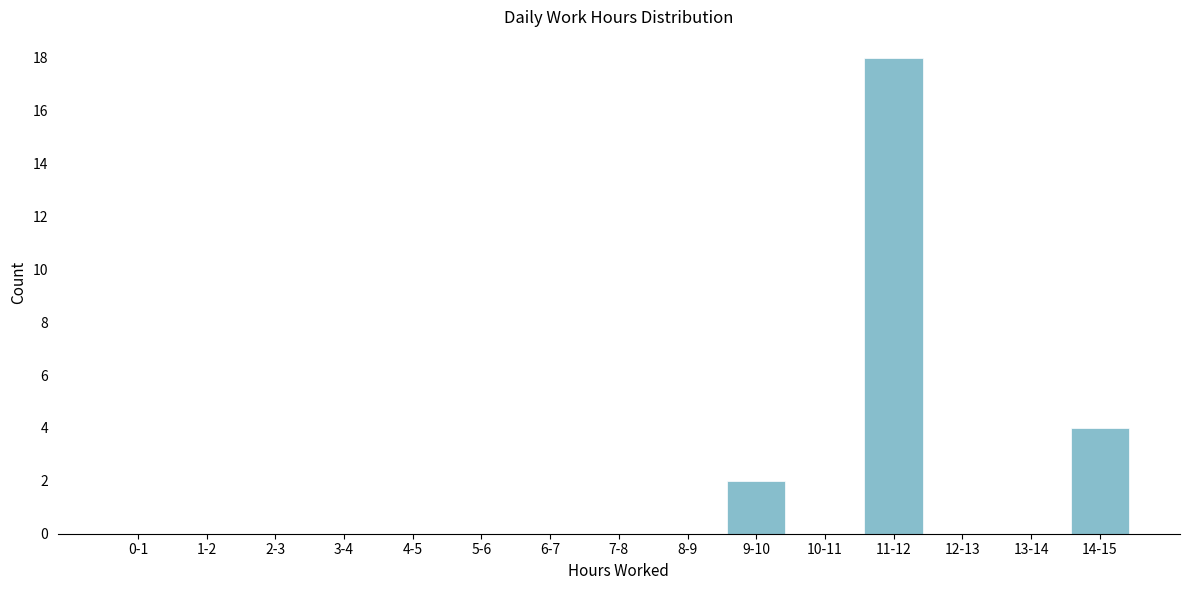

Reading left to right, list all the values displayed in this chart.

0-1=0	1-2=0	2-3=0	3-4=0	4-5=0	5-6=0	6-7=0	7-8=0	8-9=0	9-10=2	10-11=0	11-12=18	12-13=0	13-14=0	14-15=4